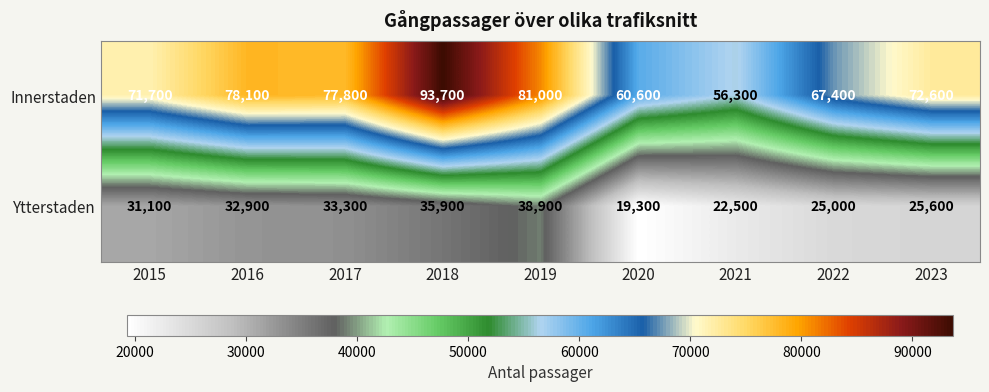

Which category has the lowest value across all series?

2020